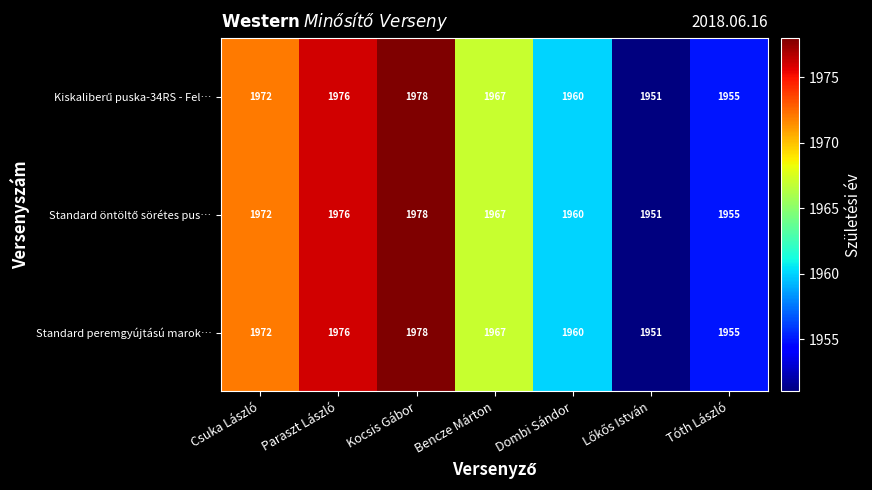

What is the smallest value displayed?

1951